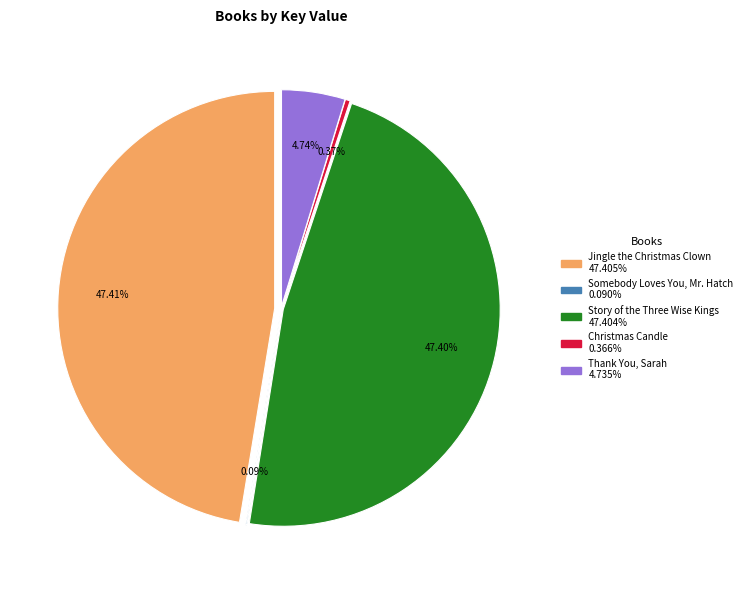

True or false: Story of the Three Wise Kings accounts for 56% of the total.

False